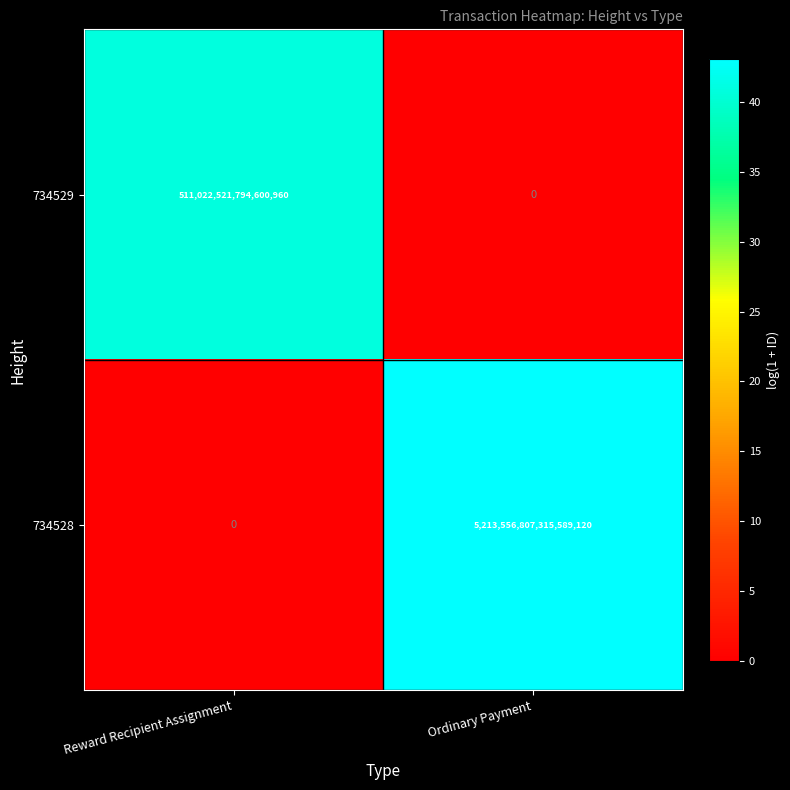

Where is 734529 nearest to the value 255511260897300480?

Reward Recipient Assignment